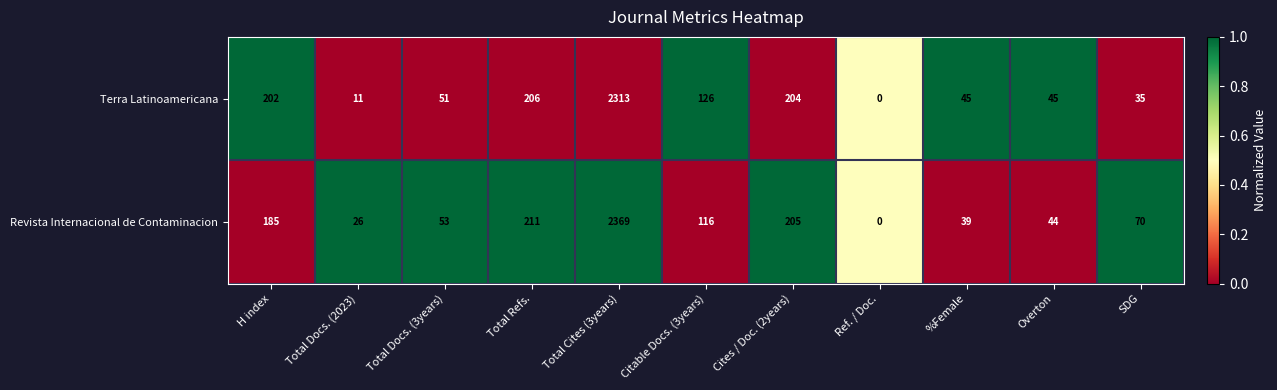

Reading left to right, list all the values displayed in this chart.

Terra Latinoamericana: 202	11	51	206	2313	126	204	0	45	45	35
Revista Internacional de Contaminacion: 185	26	53	211	2369	116	205	0	39	44	70